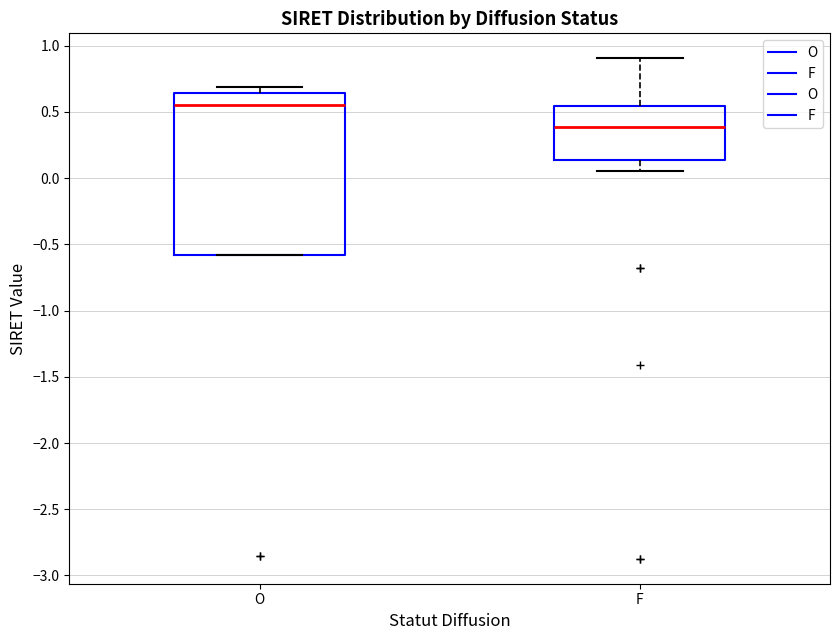

Where is the lower edge of the box for O on the y-axis? The values are not printed on the chart, so give them approximately, as read against the axis.

-0.60